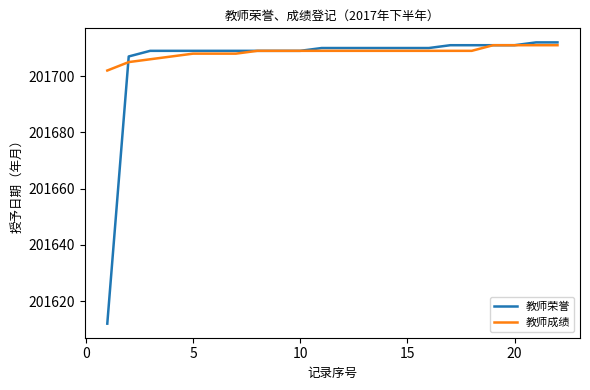

Which series has the widest spread of values?

教师荣誉